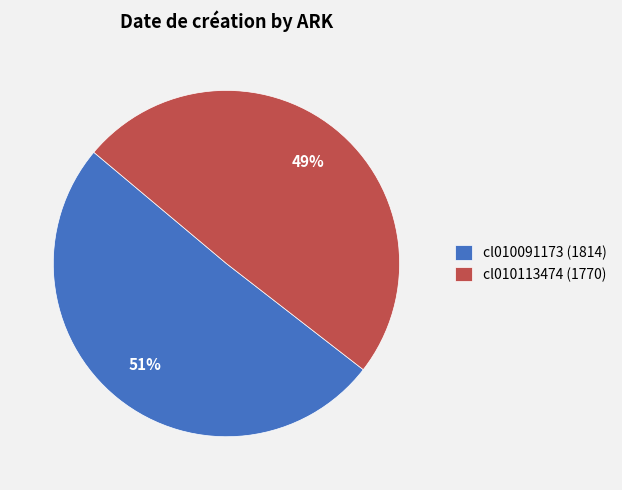

True or false: cl010091173 accounts for 51% of the total.

True